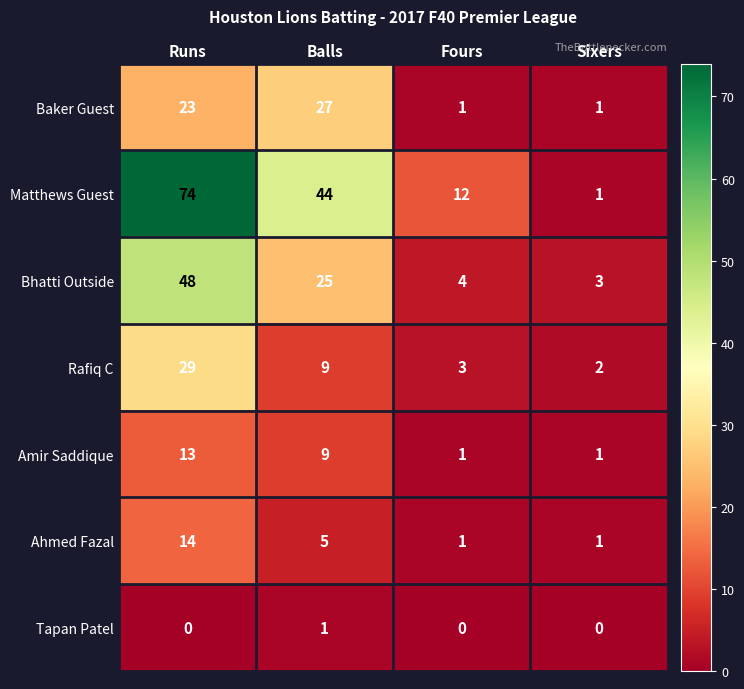

List the series in order of their peak value, lowest first.

Tapan Patel, Amir Saddique, Ahmed Fazal, Baker Guest, Rafiq C, Bhatti Outside, Matthews Guest